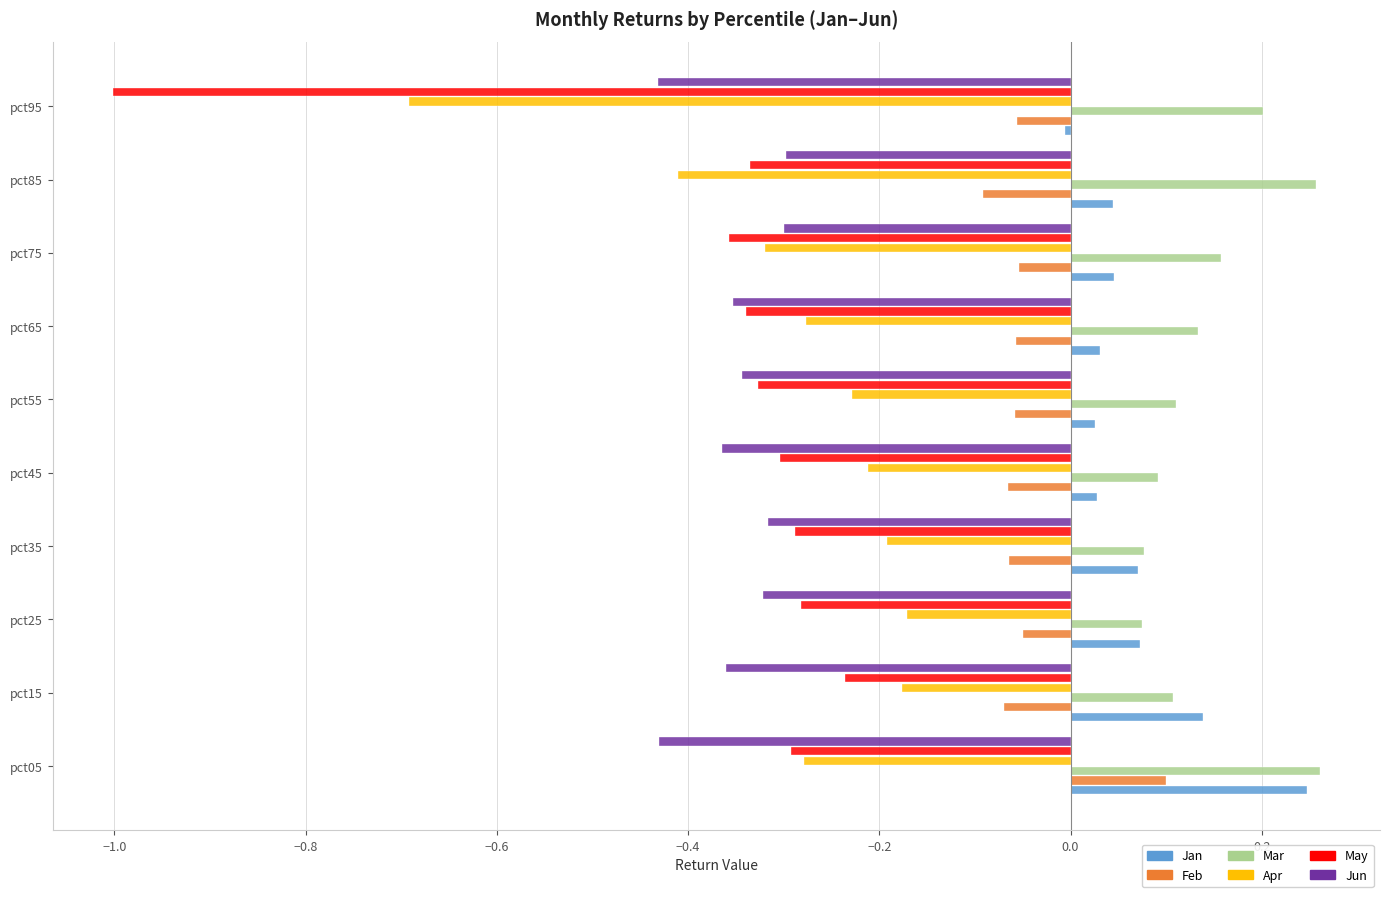

The Feb series shows -0.1 at pct95. True or false?

True